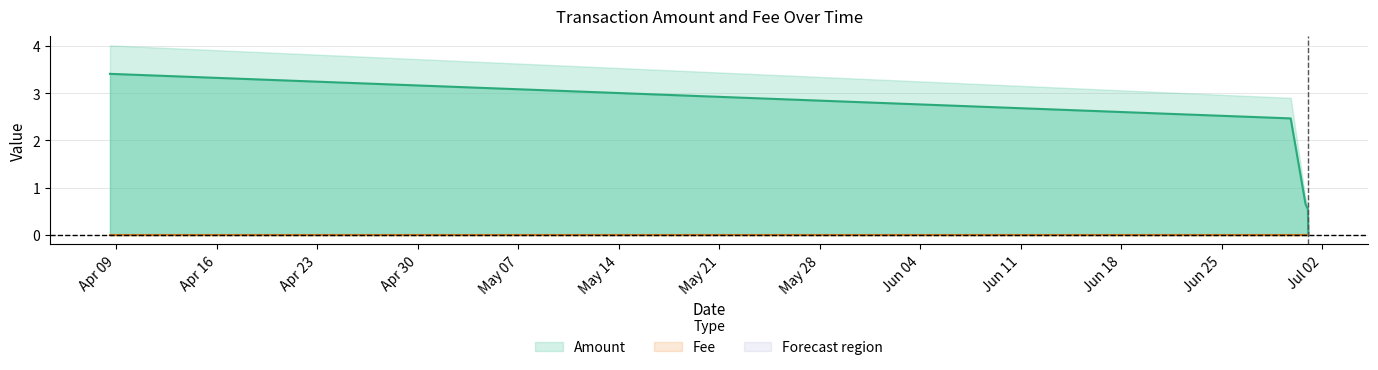

What is the label of the 4th point from the right?

2019-06-30 19:54:08